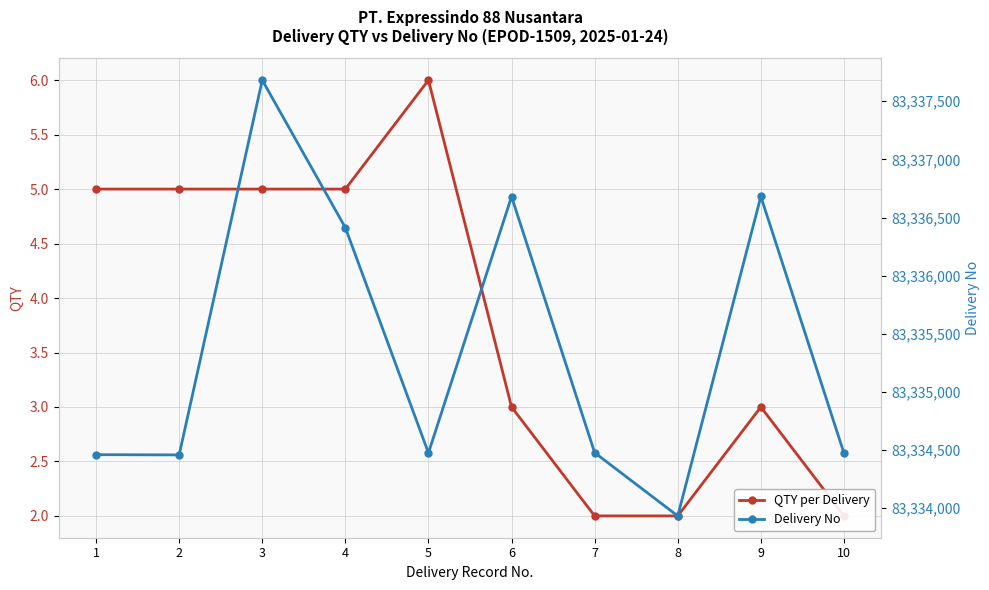

Count the number of data series in this chart.

2